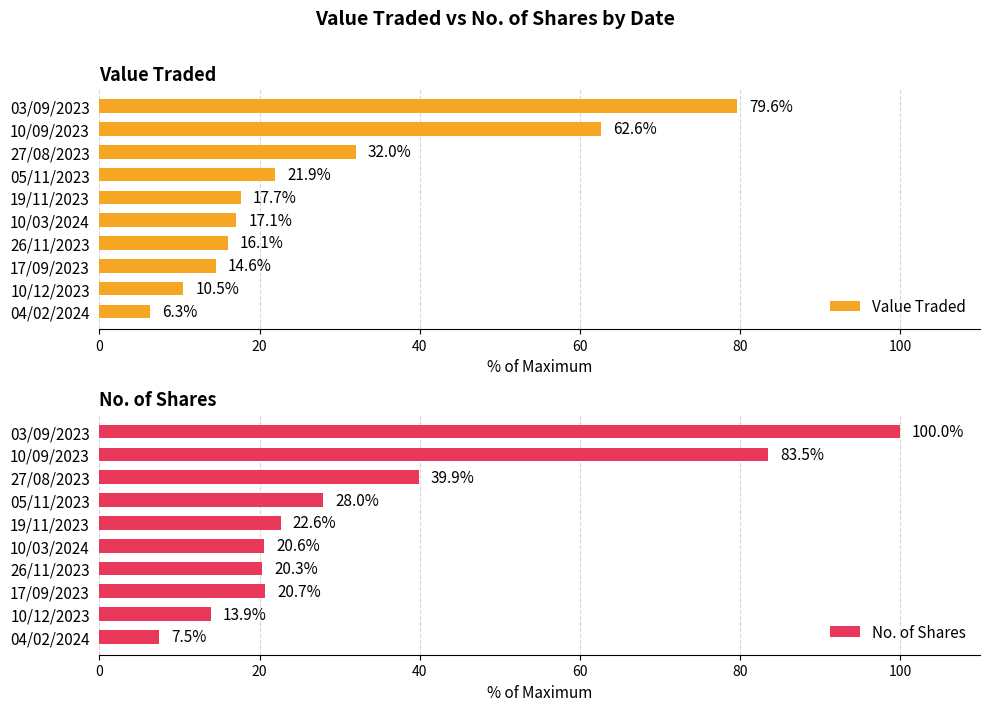

Rank the series by their maximum value, from highest to lowest.

No. of Shares, Value Traded